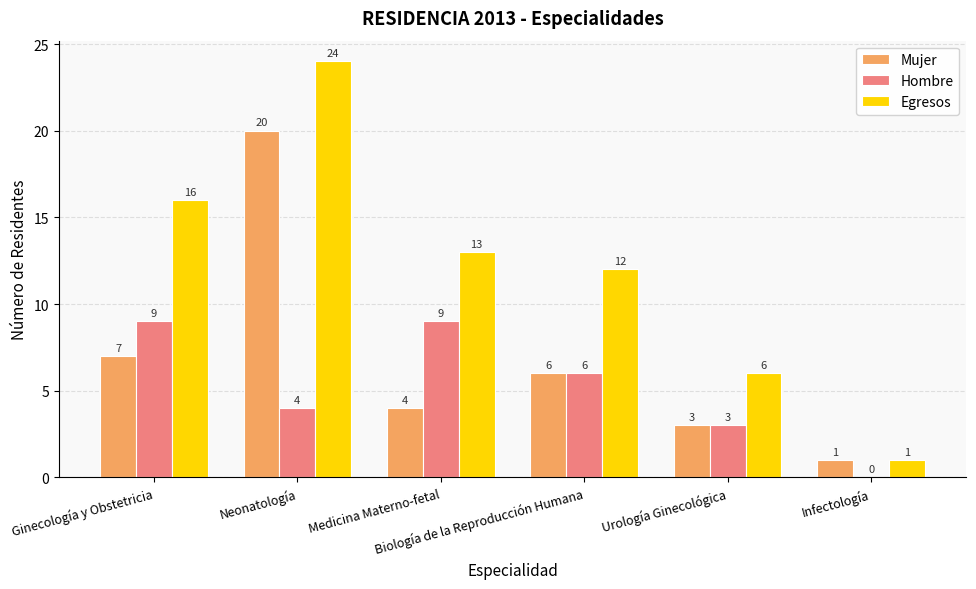

Where does the Mujer series first go above 6?

Ginecología y Obstetricia